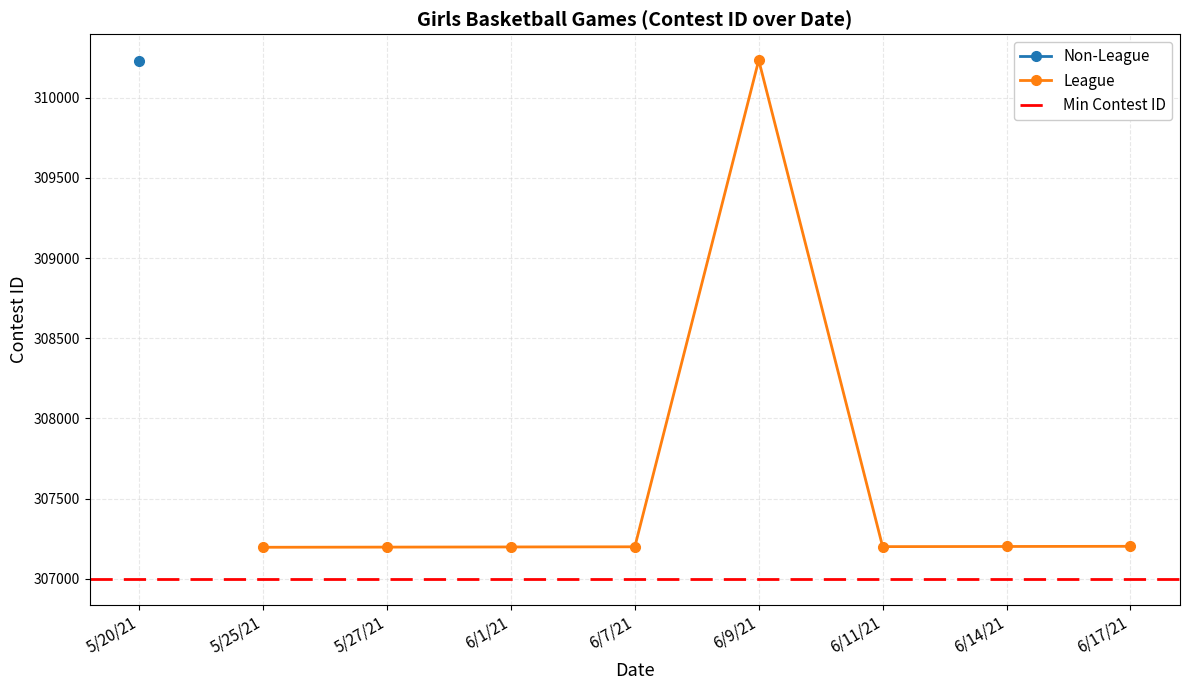

How many League values are between 307198 and 307201?

5